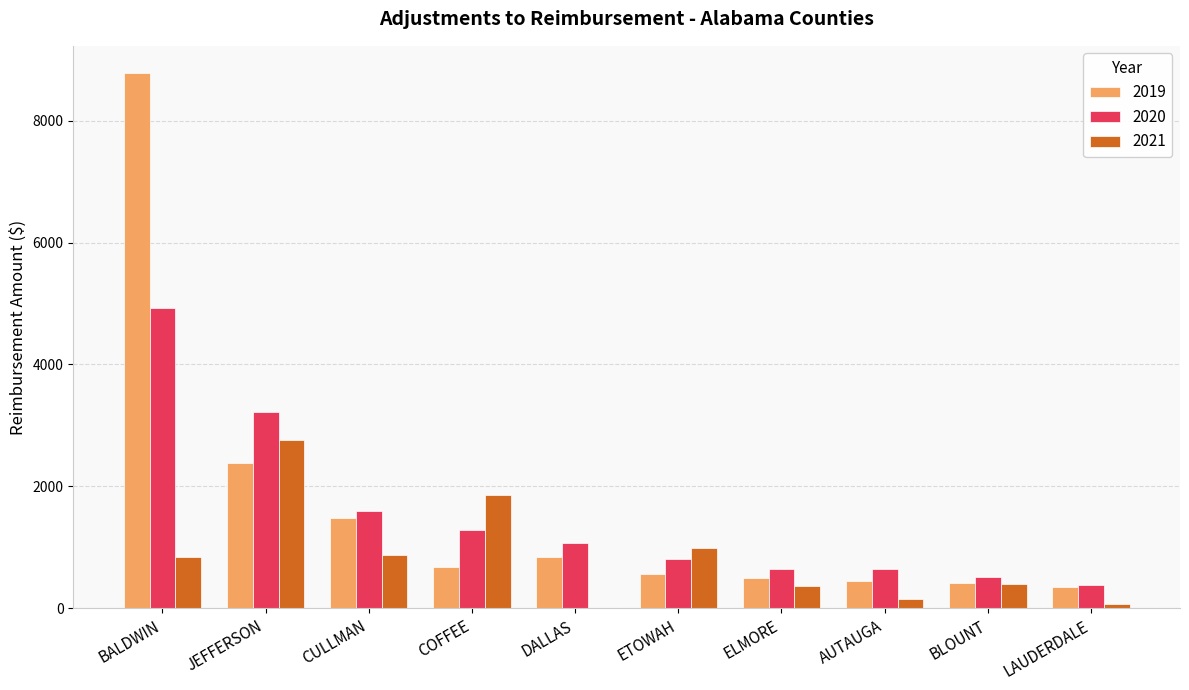

At which category is the sum across all series the highest?

BALDWIN